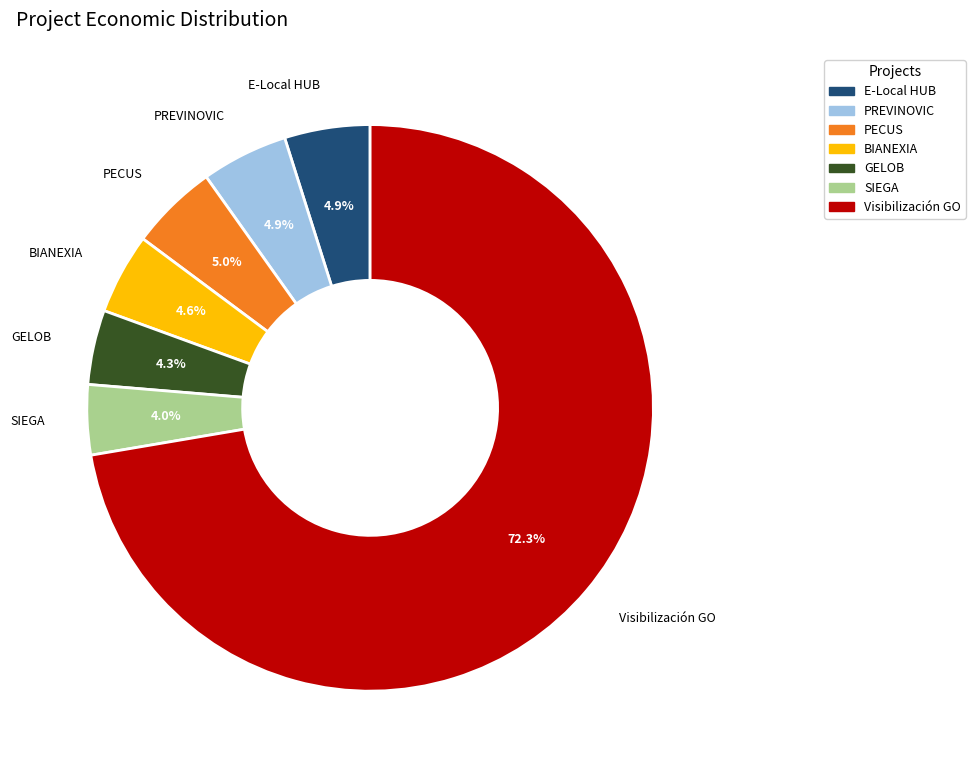

The E-Local HUB slice represents 5% of the pie. True or false?

True